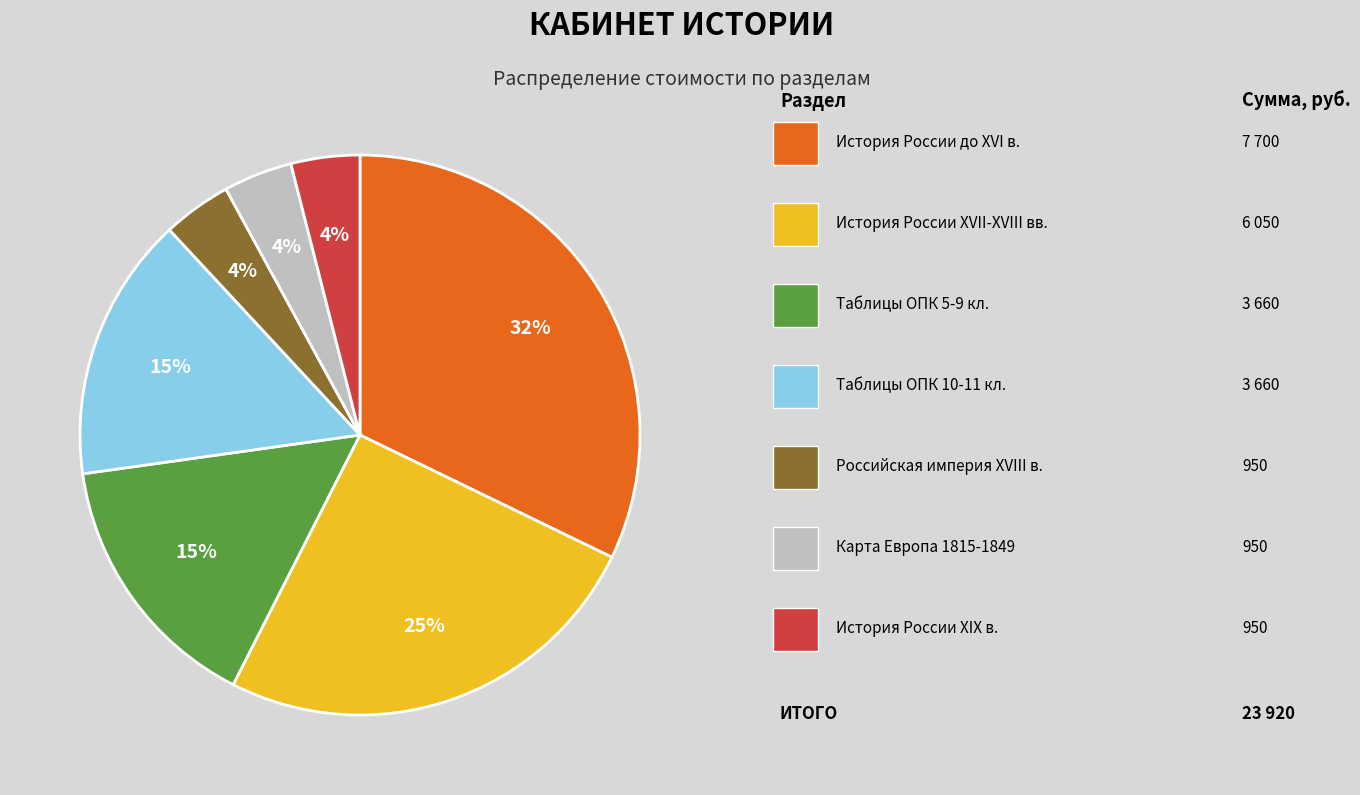

Is there any slice that represents more than half of the pie?

No